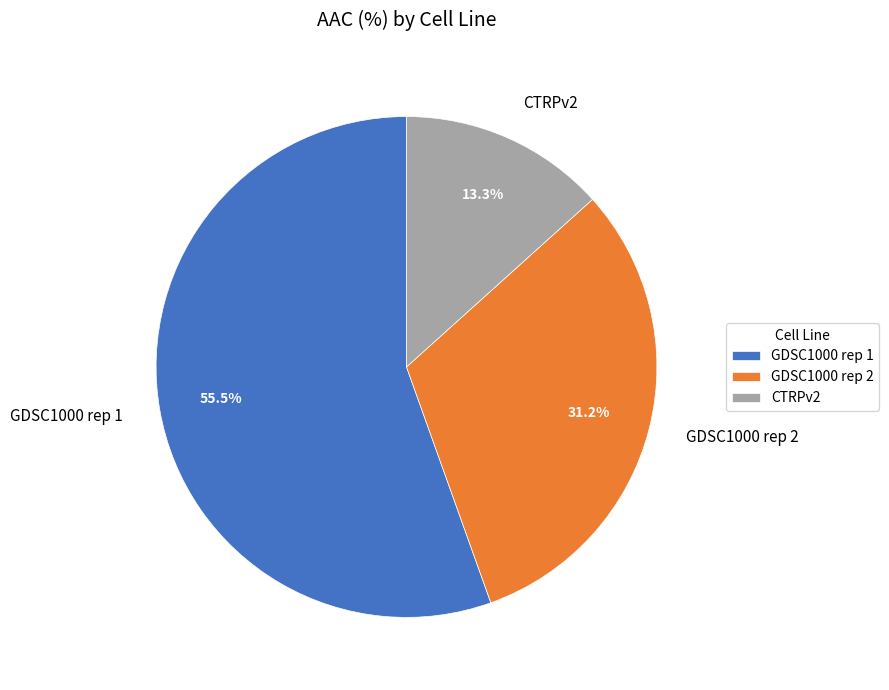

Between GDSC1000 rep 1 and GDSC1000 rep 2, which is larger?

GDSC1000 rep 1